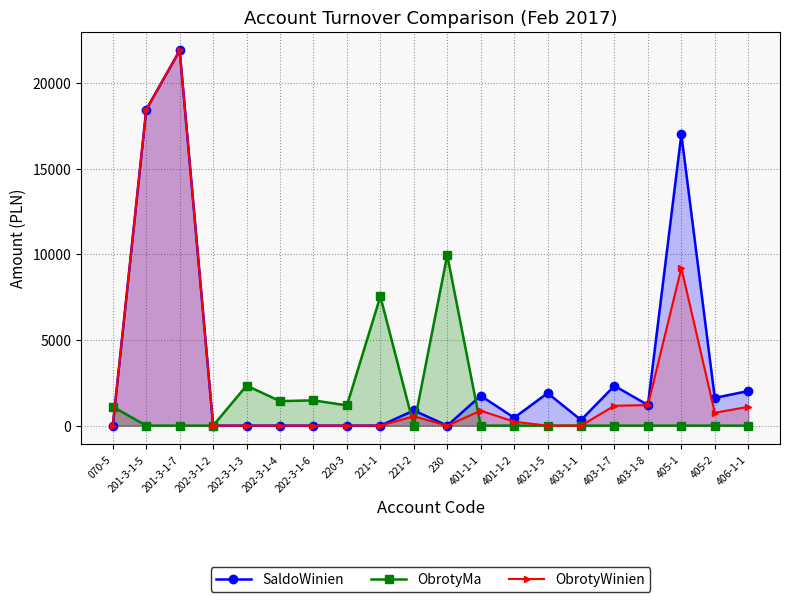

What are all the series names shown in the legend?

SaldoWinien, ObrotyMa, ObrotyWinien